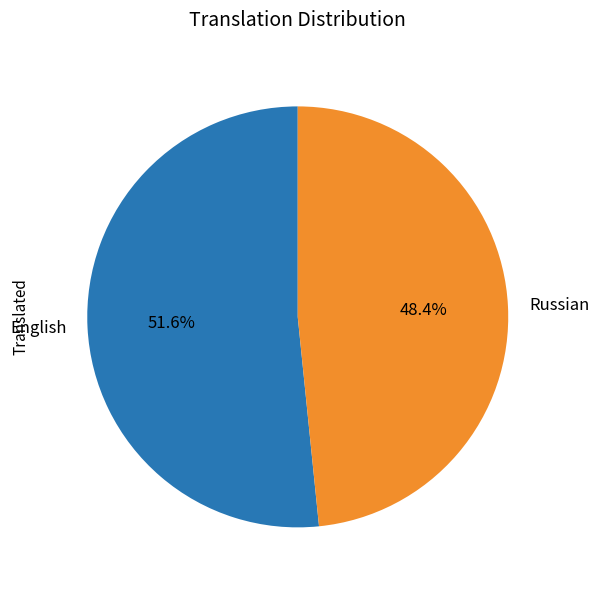

What percentage is NOT represented by English?

48.4%